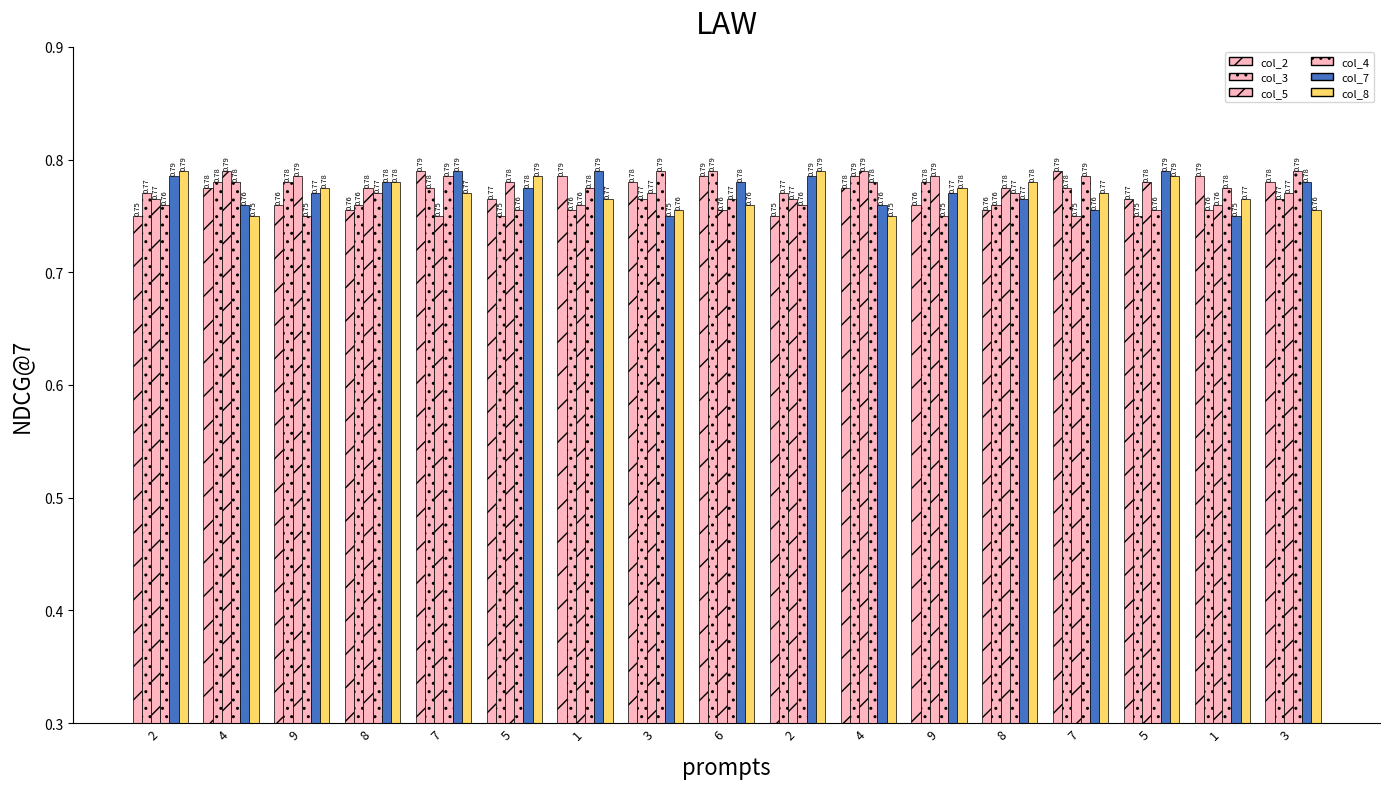

How many groups of bars are there?

17